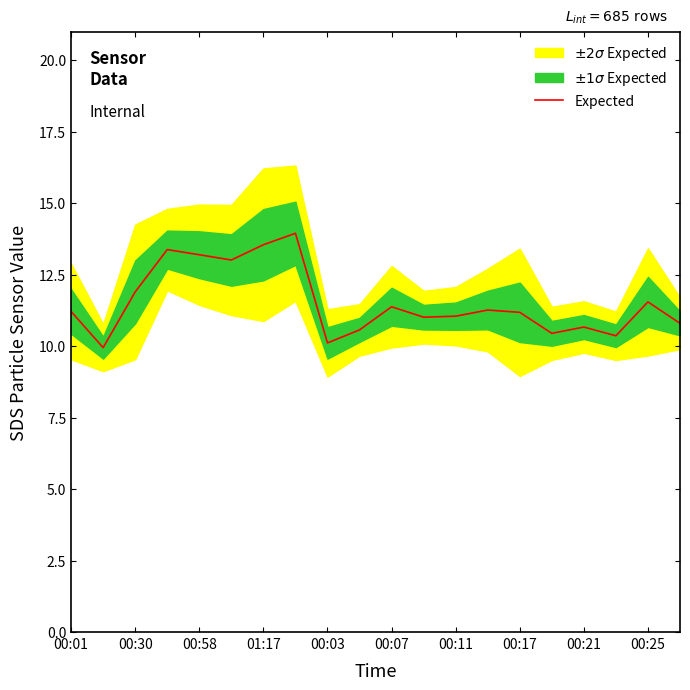

How many interior local valleys (lower than both neighbors) does the data have?

6